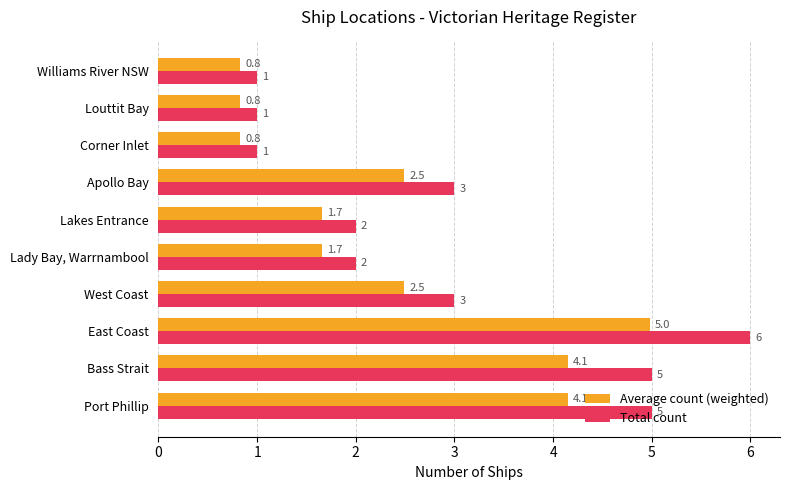

What is the sum of all Total count values?

29.0